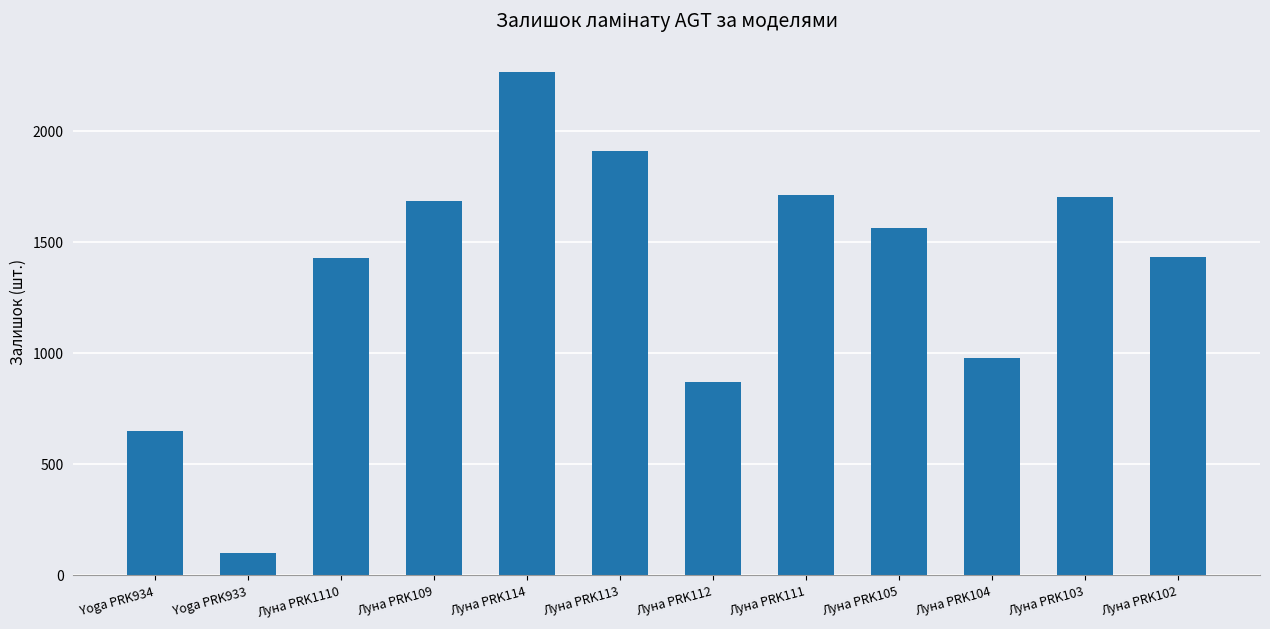

Are the bars grouped side by side (vs. stacked)?

No